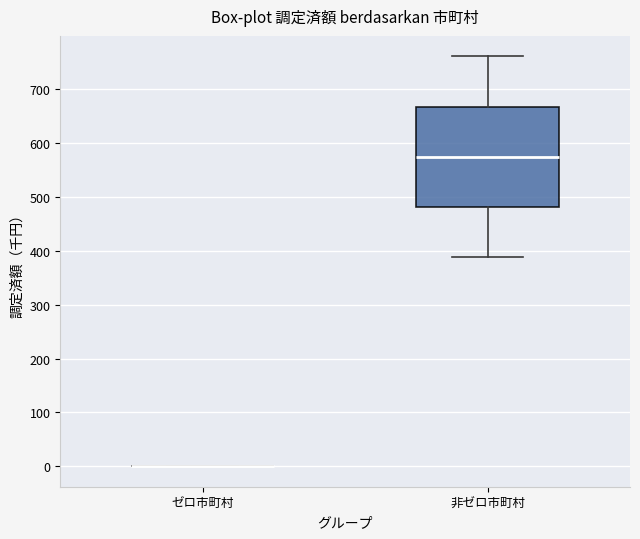

Reading left to right, transcribe this box plot: for each box, give where its median line is, the range the box spans, and where its two whiskers end, as read against the y-axis. The values are not printed on the chart, so give them approximately, as read against the axis.

ゼロ市町村: box collapsed to a line at 0, whiskers 0 to 0
非ゼロ市町村: median 570, box 480 to 670, whiskers 390 to 760